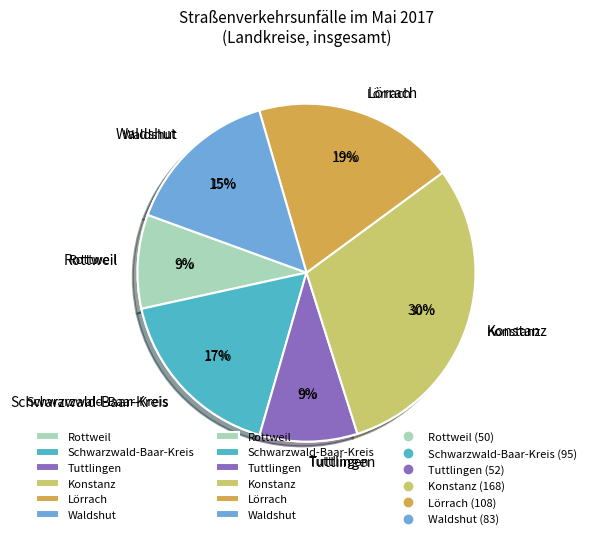

Is there a majority slice in this chart?

No